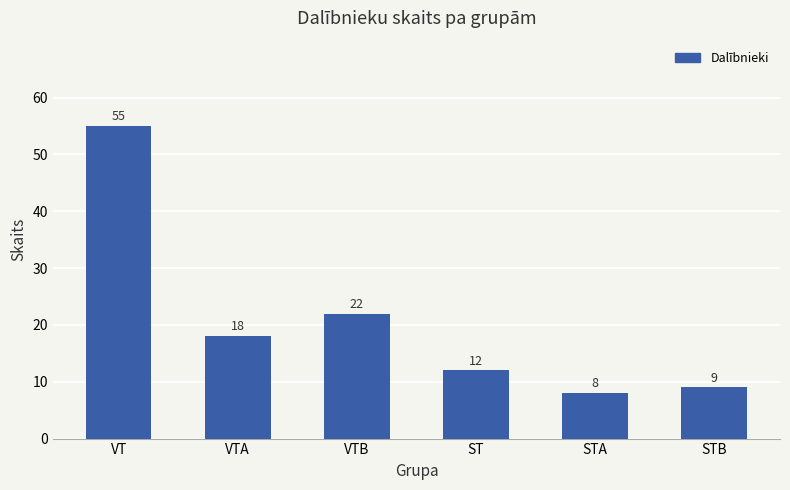

What is the maximum value shown in the chart?

55